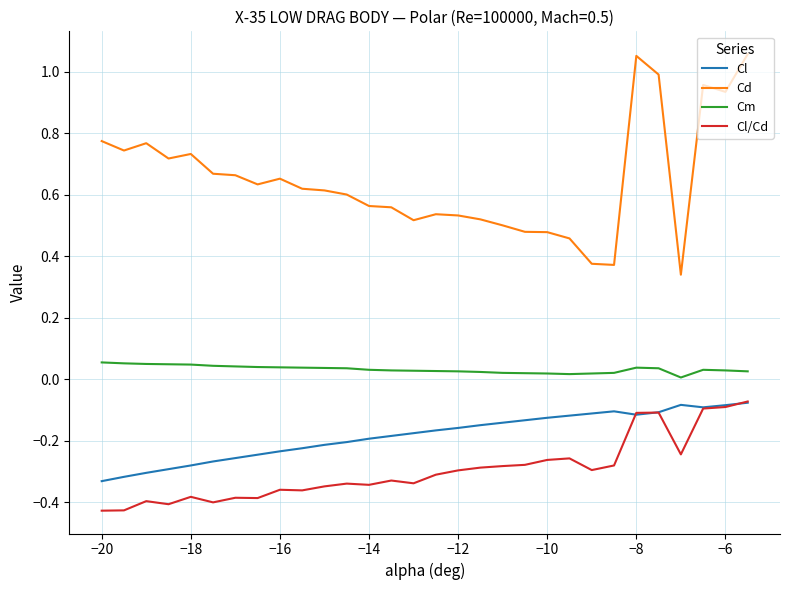

How many distinct data groups are displayed?

4